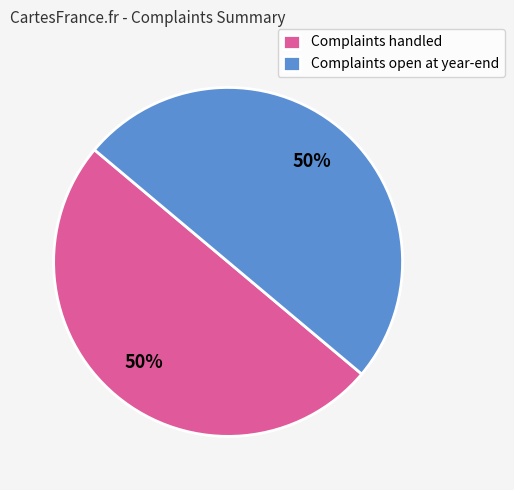

To the nearest percent, what is the average slice percentage?

50%